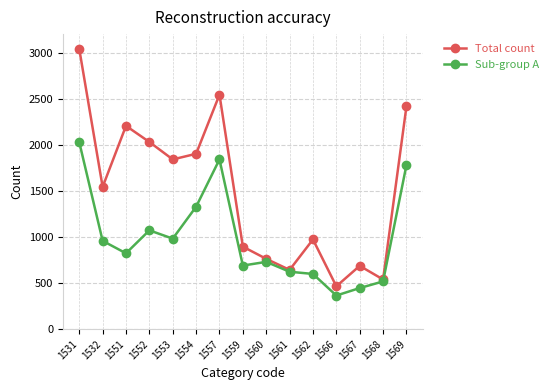

What is the difference between the second highest and minimum values in the Sub-group A series?

1476